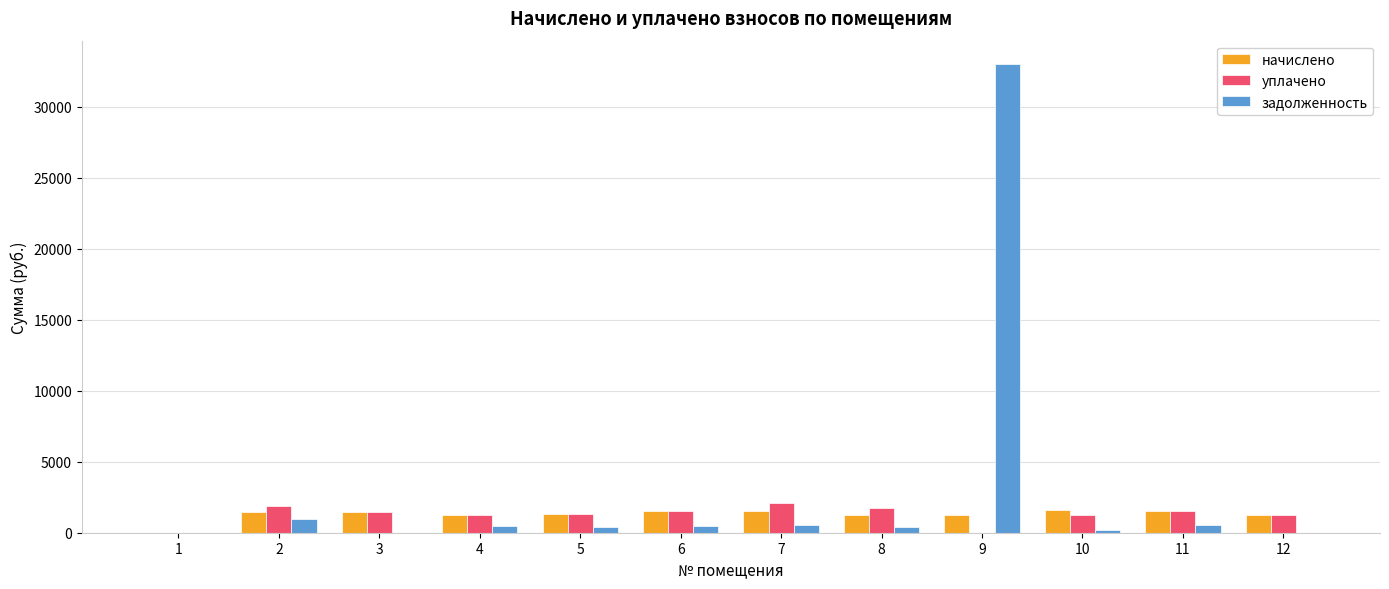

How many groups of bars are there?

12